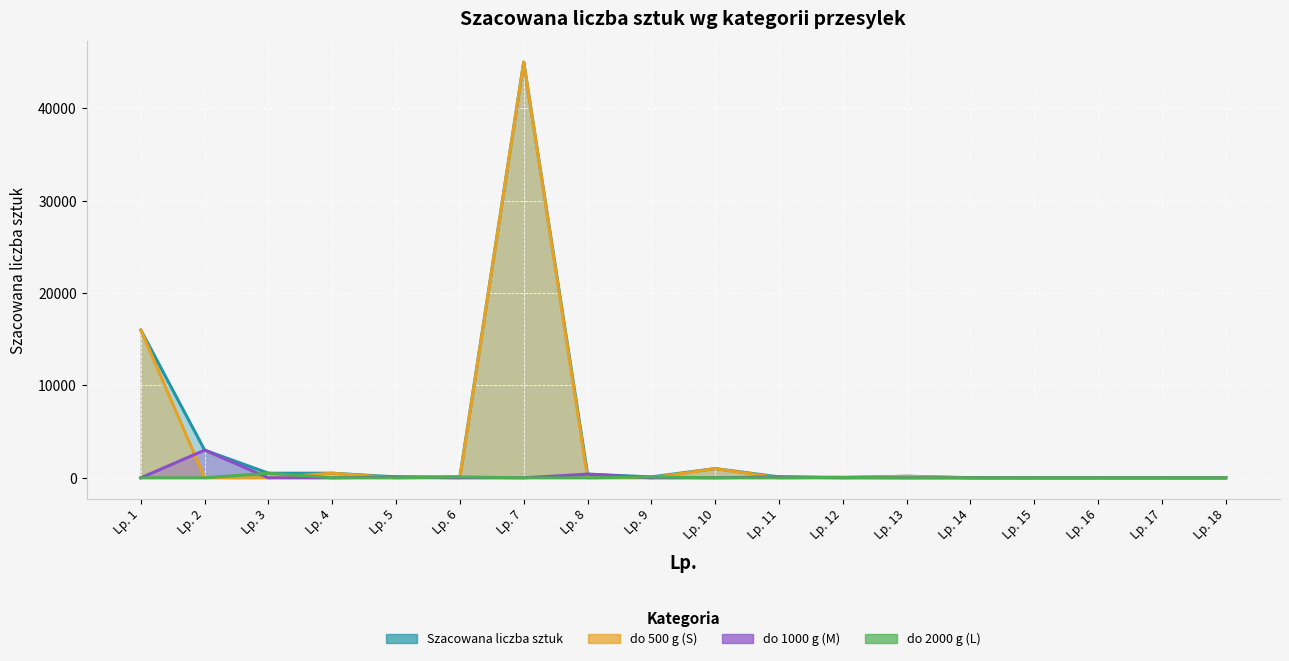

The Szacowana liczba sztuk series shows 5 at Lp. 16. True or false?

True